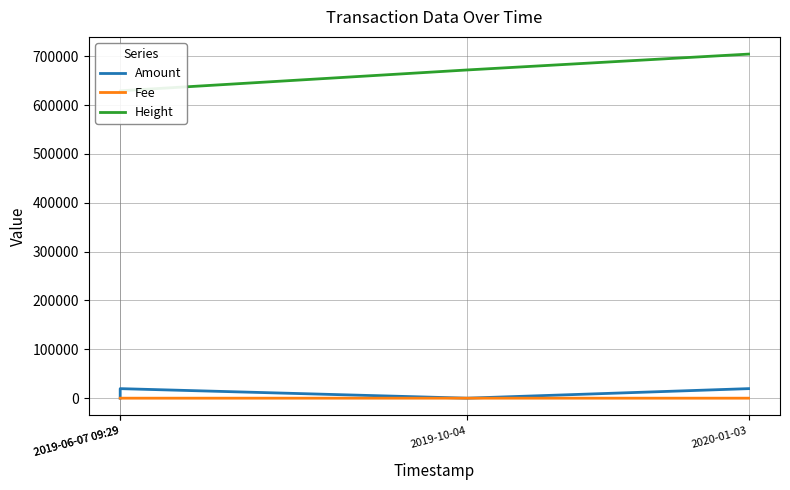

What is the difference between the Fee values at 2019-10-04 and 2019-06-07 09:29?

0.9